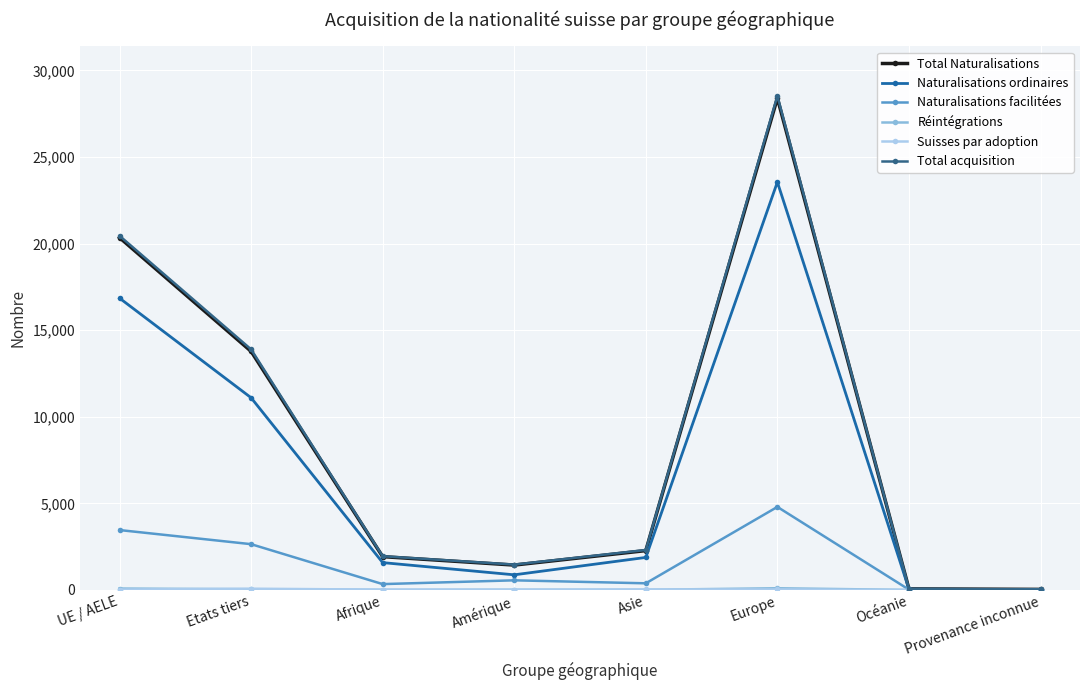

At which category does the chart reach its peak across all series?

Europe